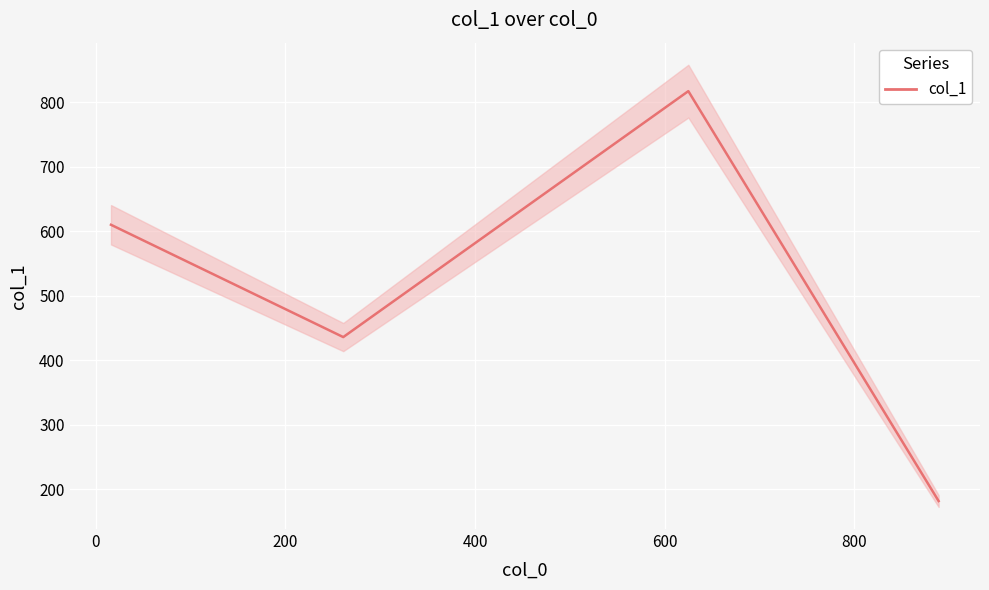

What is the difference between the maximum and second lowest values?

381